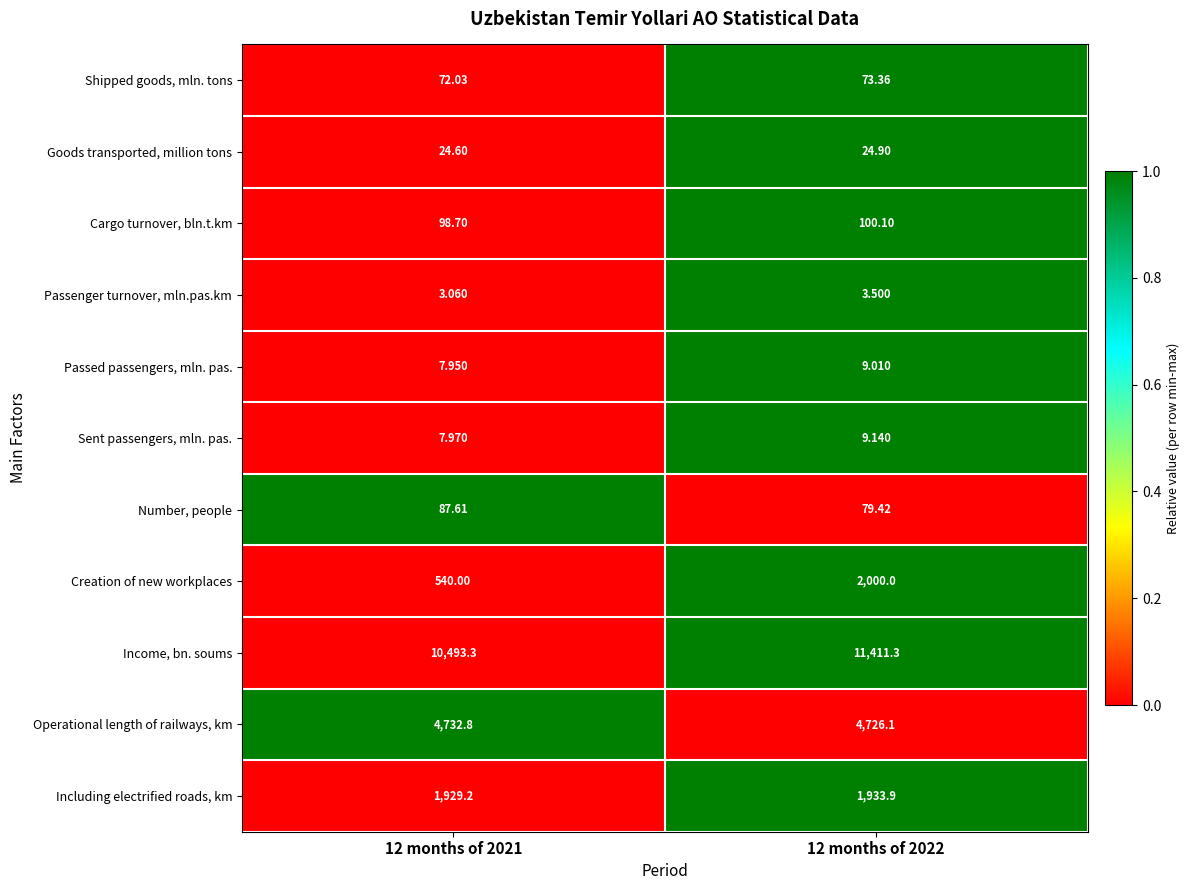

Between 12 months of 2021 and 12 months of 2022, which series saw the biggest shift?

Creation of new workplaces